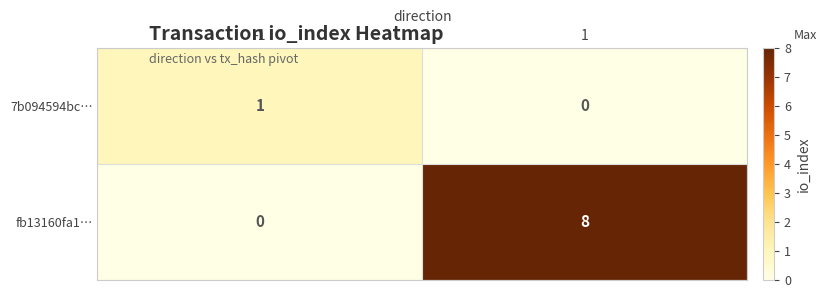

Between -1 and 1, which series saw the biggest shift?

fb13160fa1…